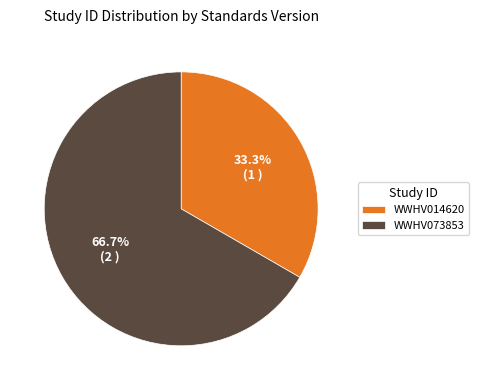

What is the majority slice?

WWHV073853